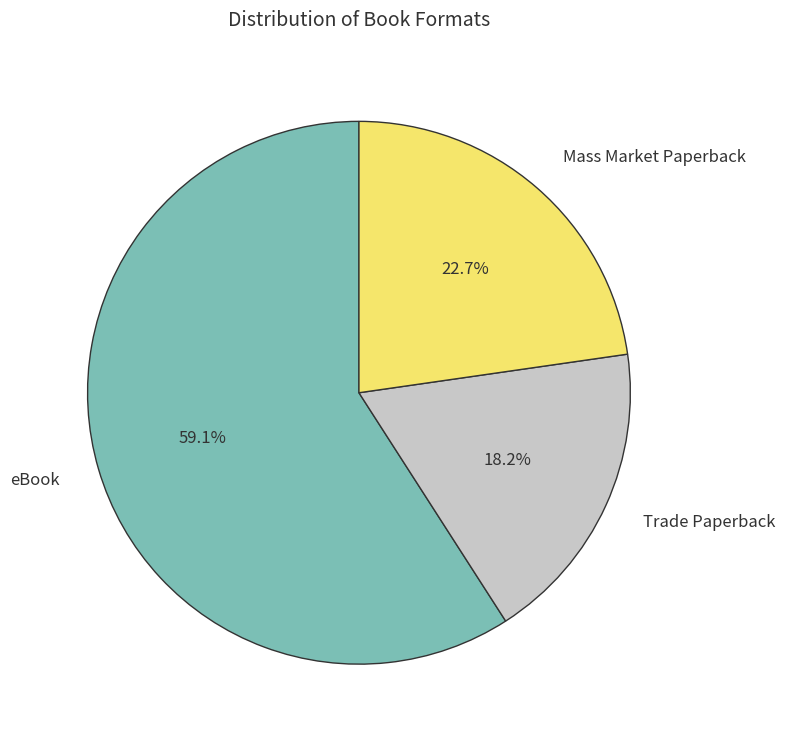

Rank the categories by value from lowest to highest.

Trade Paperback, Mass Market Paperback, eBook